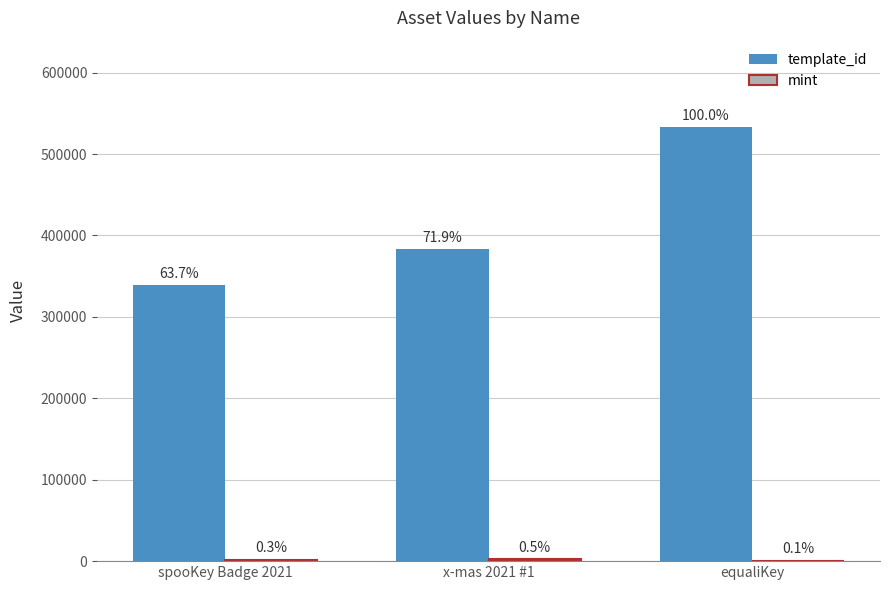

How many groups of bars are there?

3